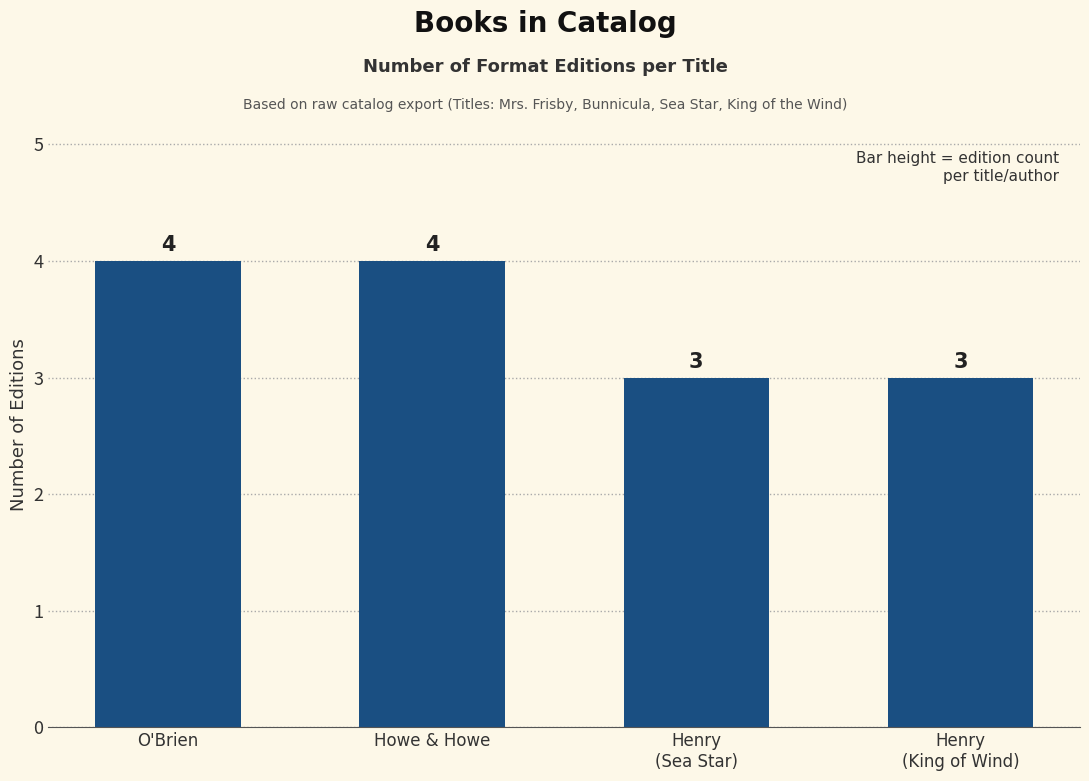

The chart shows a value of 5 at Henry
(Sea Star). True or false?

False